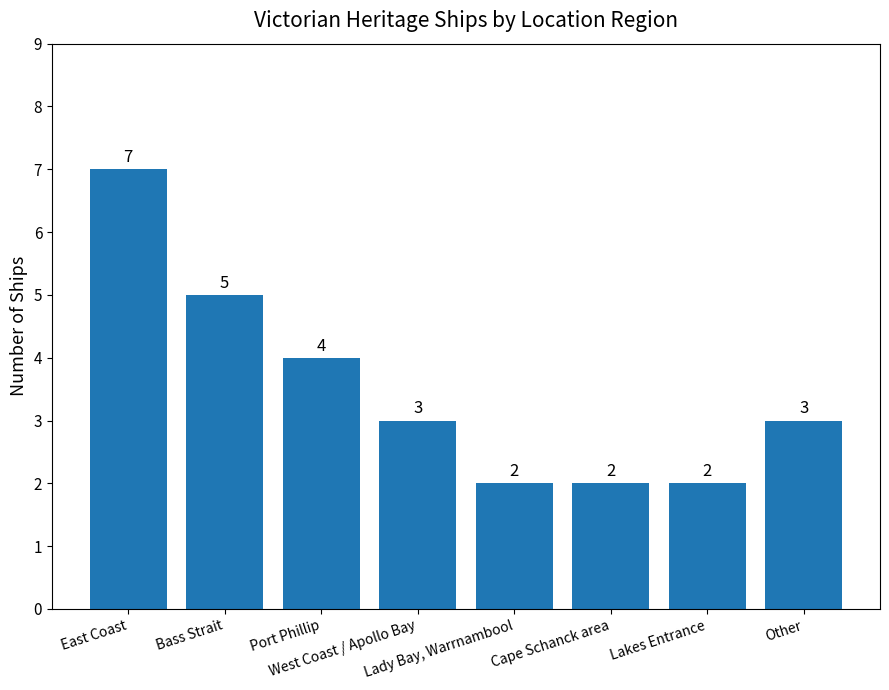

The value at Lakes Entrance is 2. True or false?

True